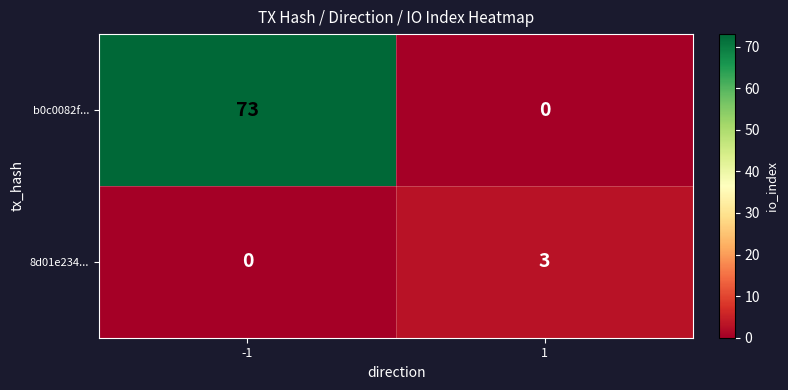

The b0c0082f... series shows 0 at 1. True or false?

True